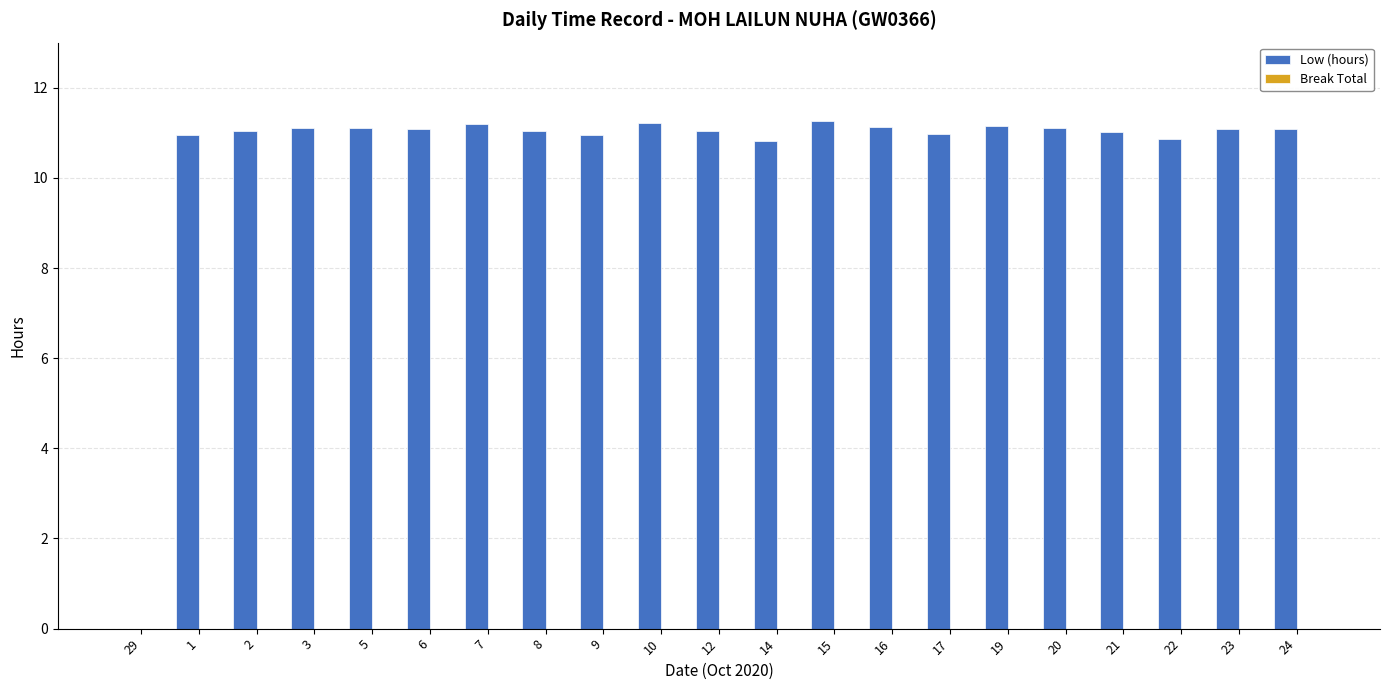

Count the number of data series in this chart.

1